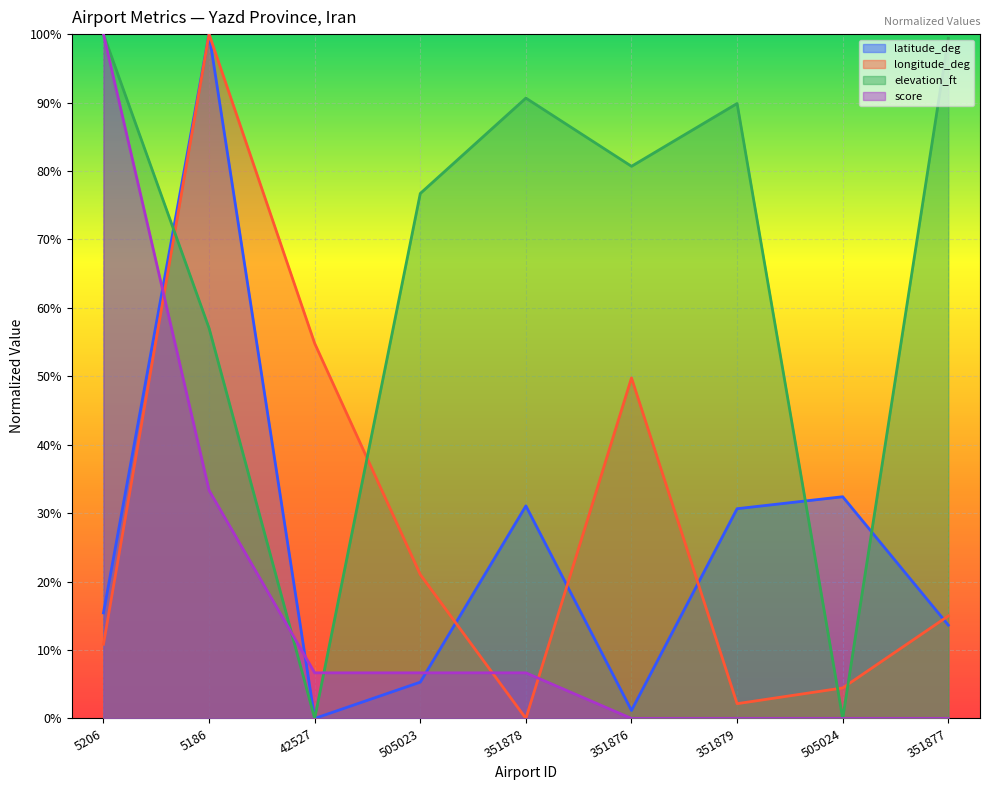

What are all the series names shown in the legend?

latitude_deg, longitude_deg, elevation_ft, score